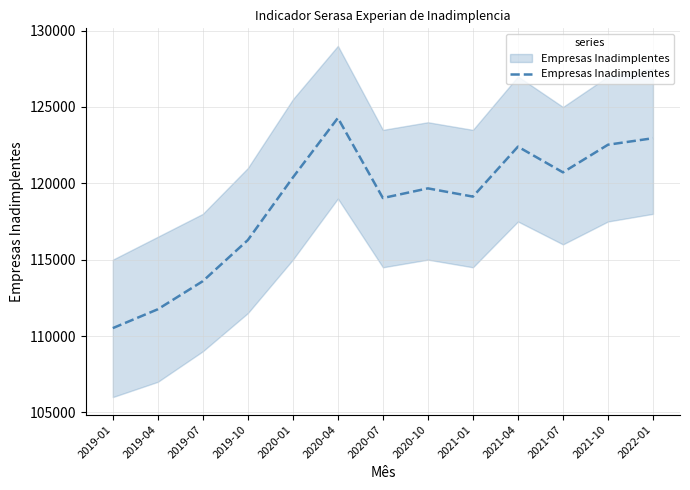

Rank the categories by value from lowest to highest.

2019-01, 2019-04, 2019-07, 2019-10, 2020-07, 2021-01, 2020-10, 2020-01, 2021-07, 2021-04, 2021-10, 2022-01, 2020-04